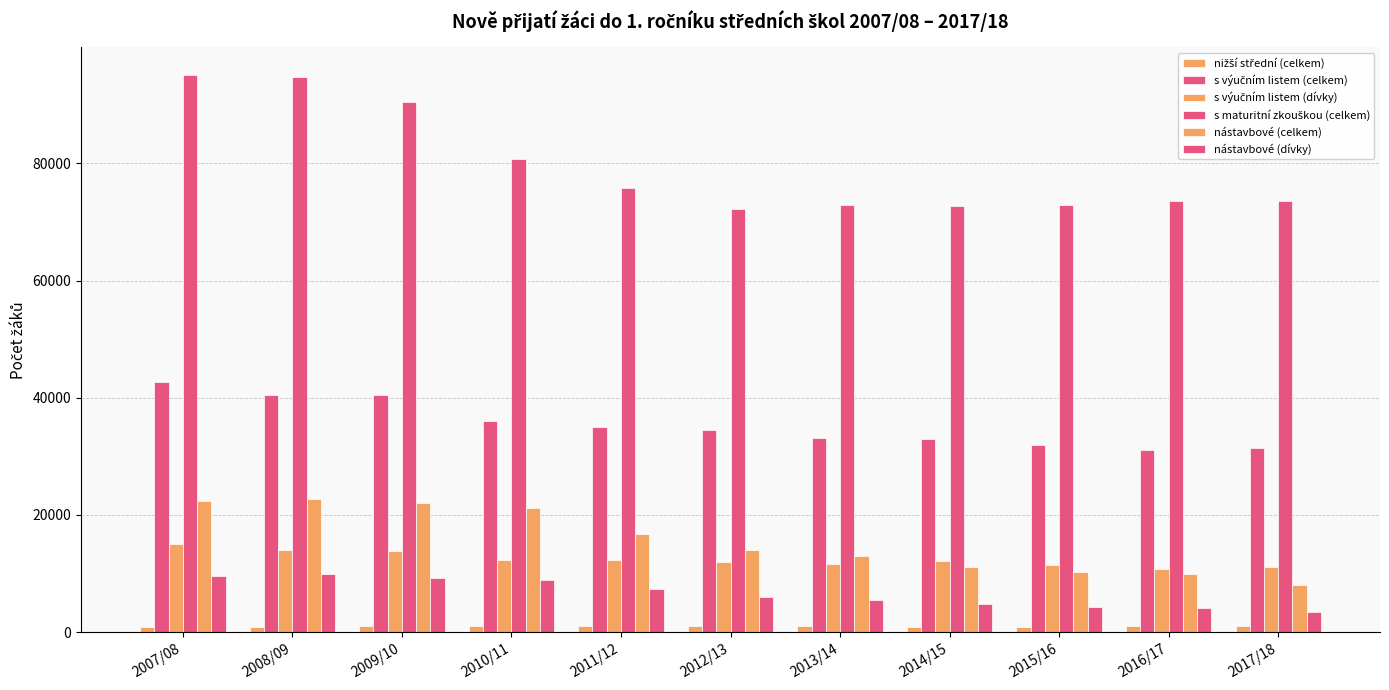

Which series has the widest spread of values?

s maturitní zkouškou (celkem)